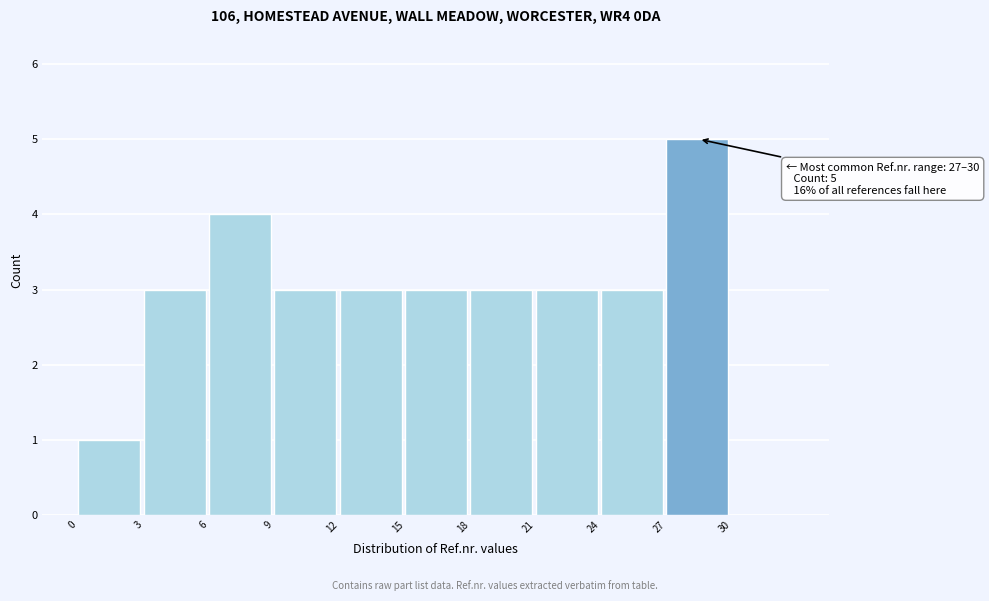

Which range on the x-axis has the tallest bar?

27 to 30